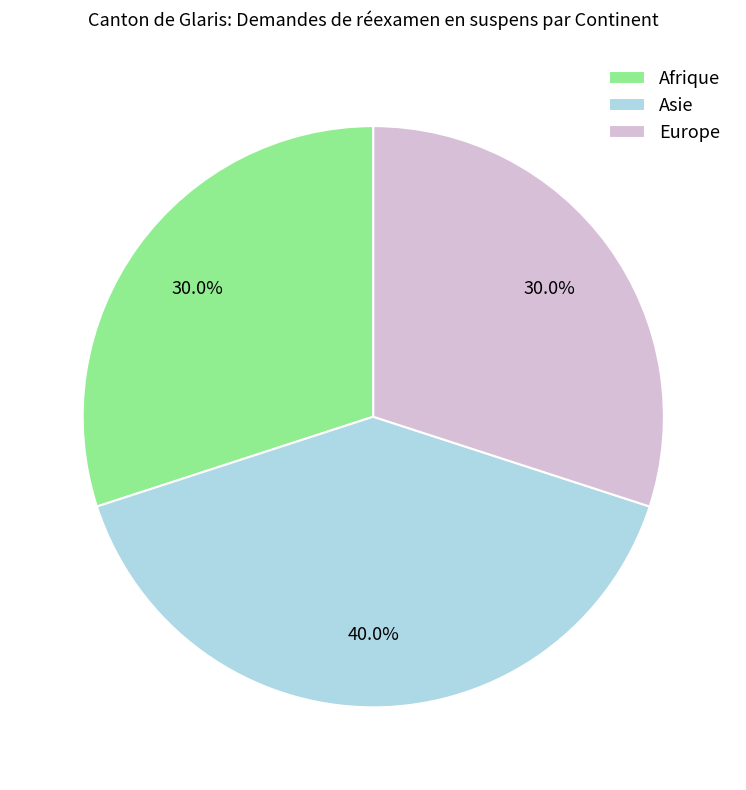

To the nearest percent, what is the average slice percentage?

33%